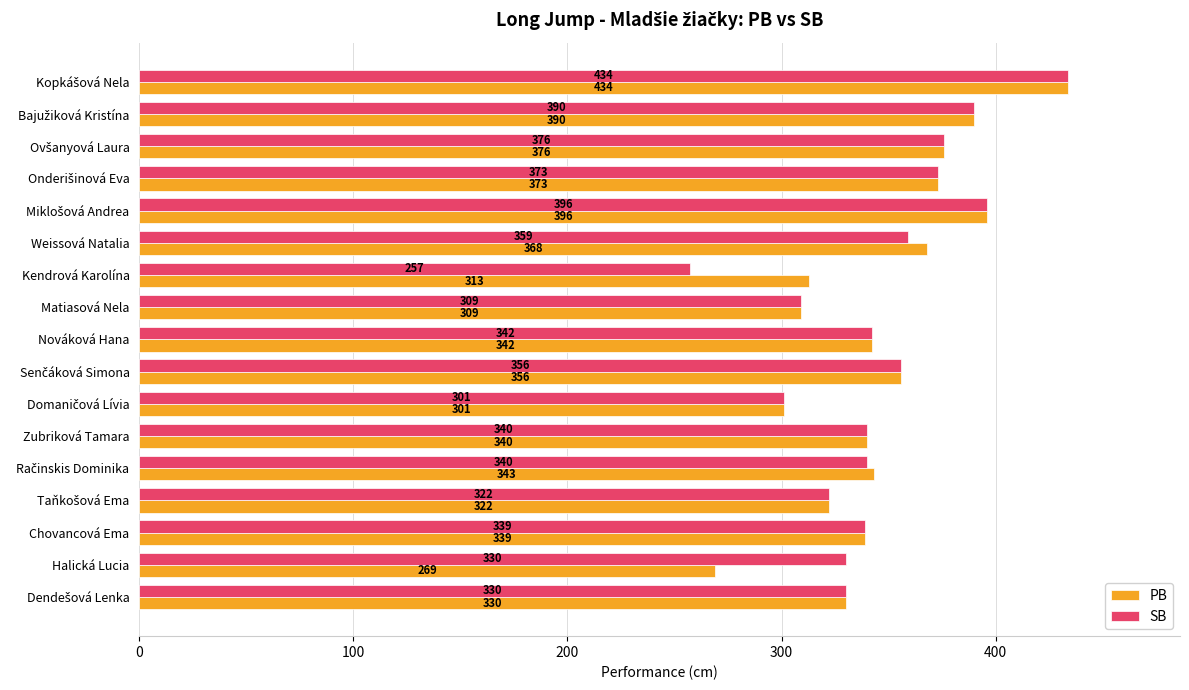

What are all the series names shown in the legend?

PB, SB